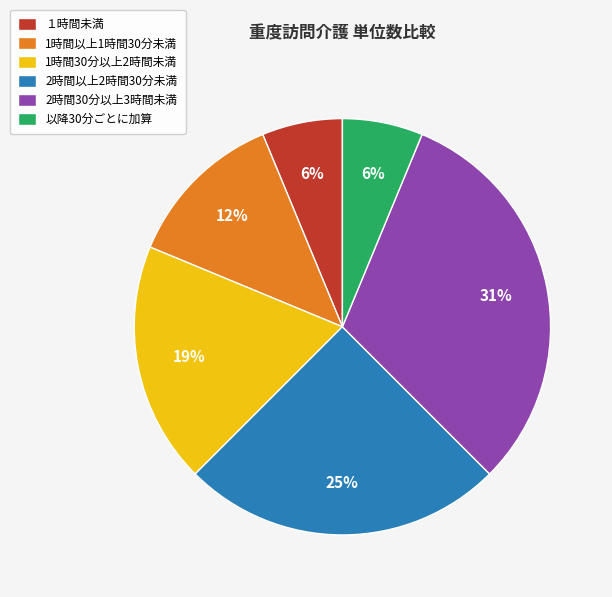

Which slice is the largest?

2時間30分以上3時間未満